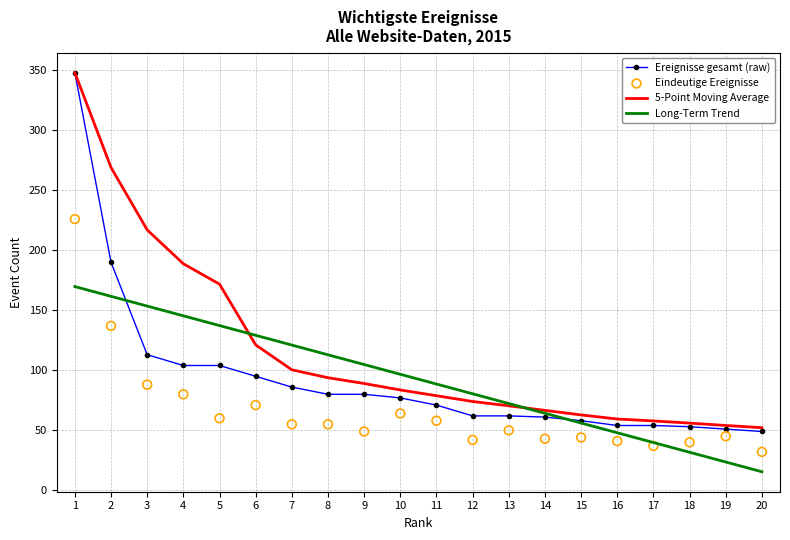

Which series contains the highest Y value?

Ereignisse gesamt (raw)